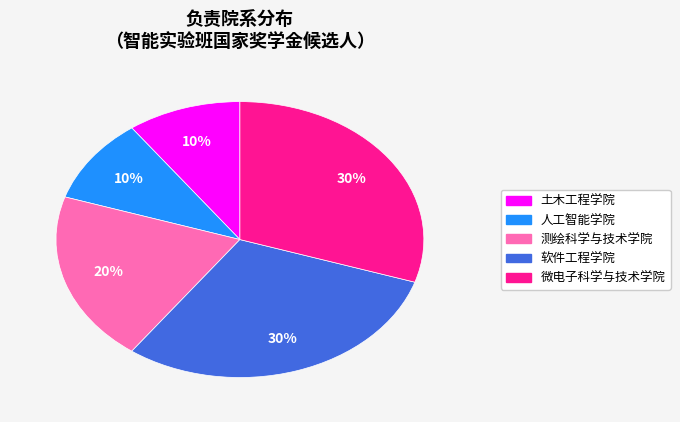

To the nearest percent, what percentage of the pie is 测绘科学与技术学院?

20%